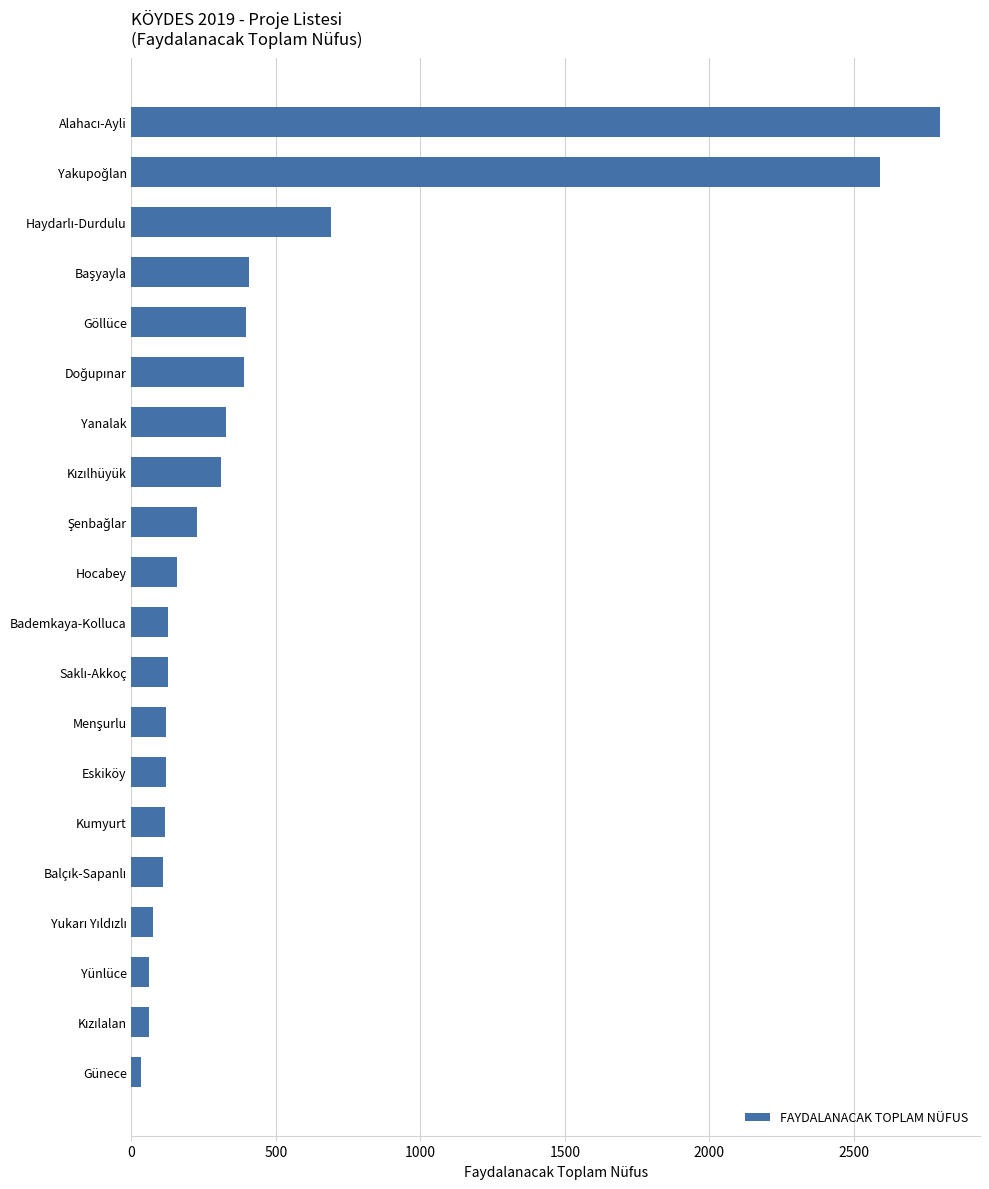

What is the change in value from Yünlüce to Hocabey?

+97